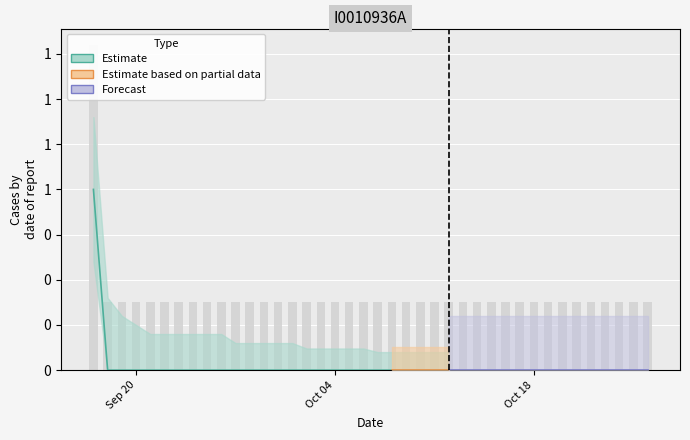

List the labels in order of value, smallest first.

2021-09-18, 2021-09-19, 2021-09-20, 2021-09-21, 2021-09-22, 2021-09-23, 2021-09-24, 2021-09-25, 2021-09-26, 2021-09-27, 2021-09-28, 2021-09-29, 2021-09-30, 2021-10-01, 2021-10-02, 2021-10-03, 2021-10-04, 2021-10-05, 2021-10-06, 2021-10-07, 2021-10-08, 2021-10-09, 2021-10-10, 2021-10-11, 2021-10-12, 2021-10-13, 2021-10-14, 2021-10-15, 2021-10-16, 2021-10-17, 2021-10-18, 2021-10-19, 2021-10-20, 2021-10-21, 2021-10-22, 2021-10-23, 2021-10-24, 2021-10-25, 2021-10-26, 2021-09-17